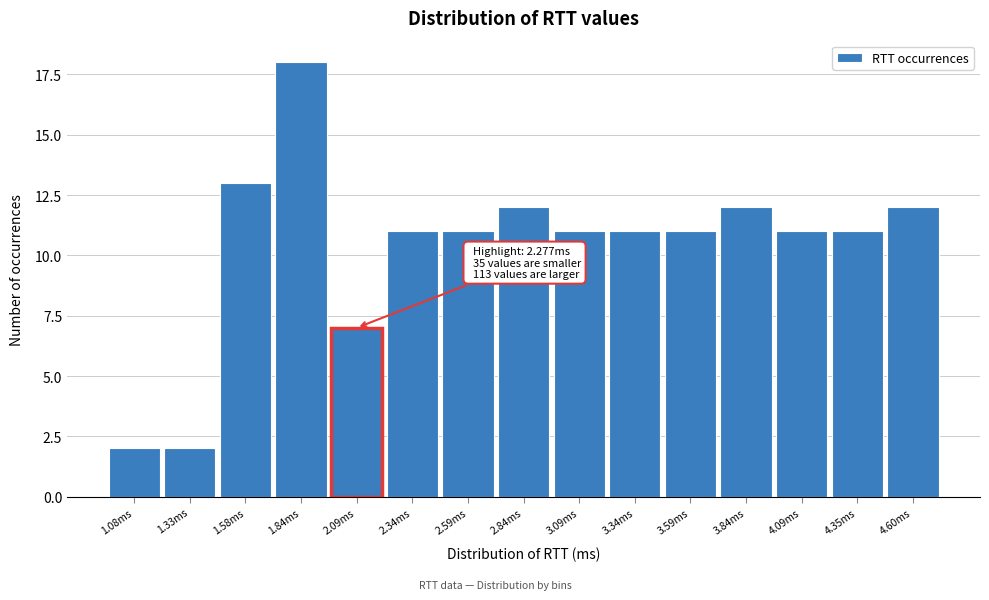

Reading left to right, transcribe all the data shown in this chart.

2	2	13	18	7	11	11	12	11	11	11	12	11	11	12